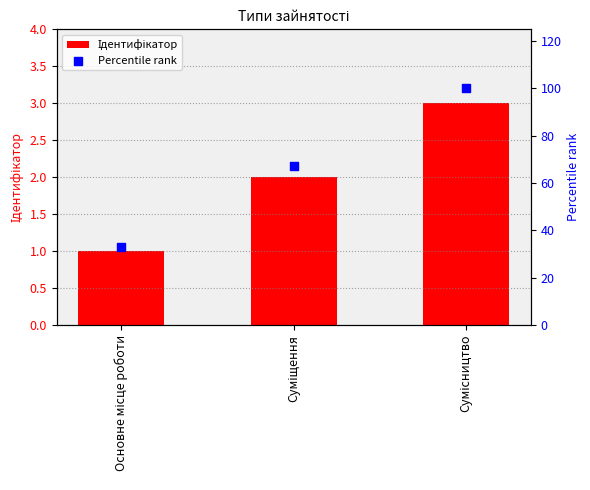

Is the value of Ідентифікатор at Суміщення greater than the value of Percentile rank at Суміщення?

No